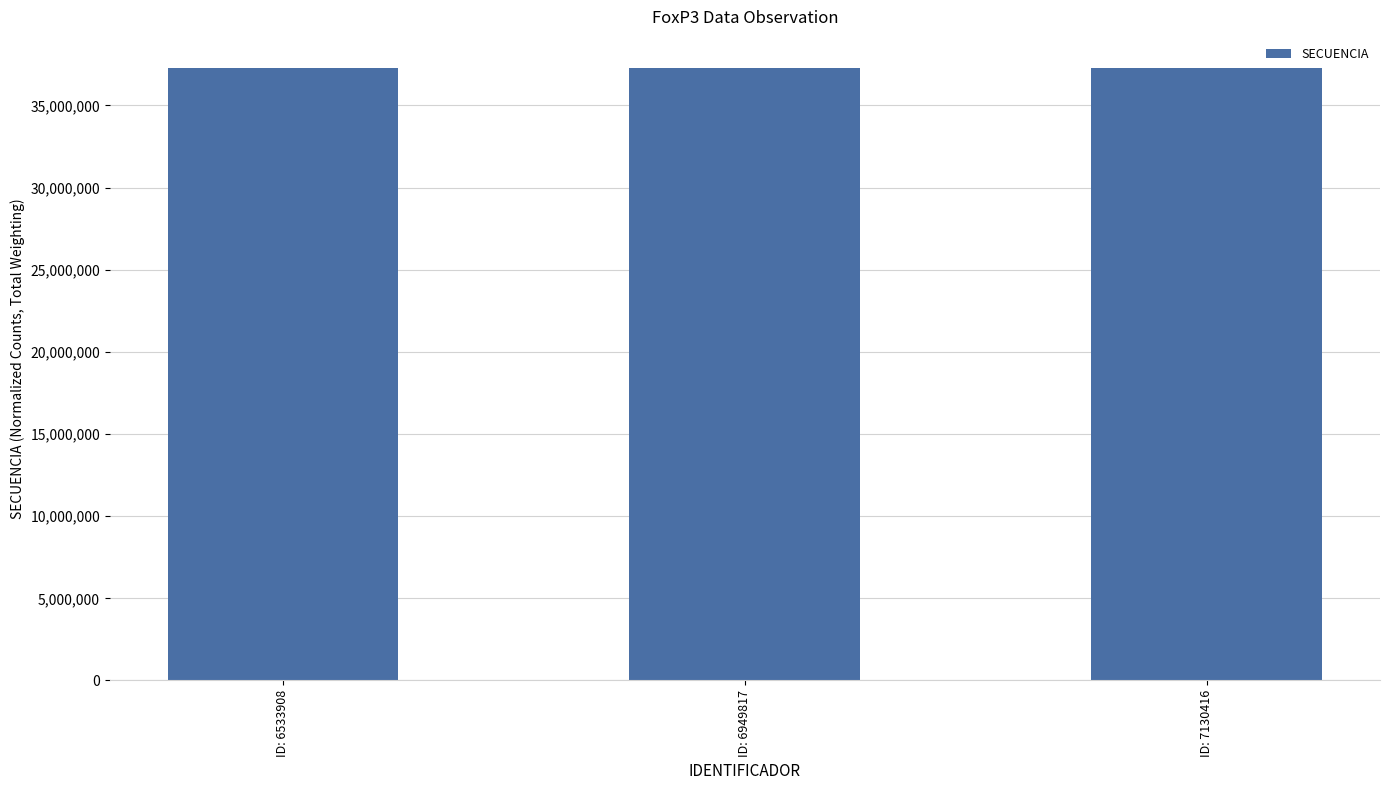

What is the maximum value shown in the chart?

37300720